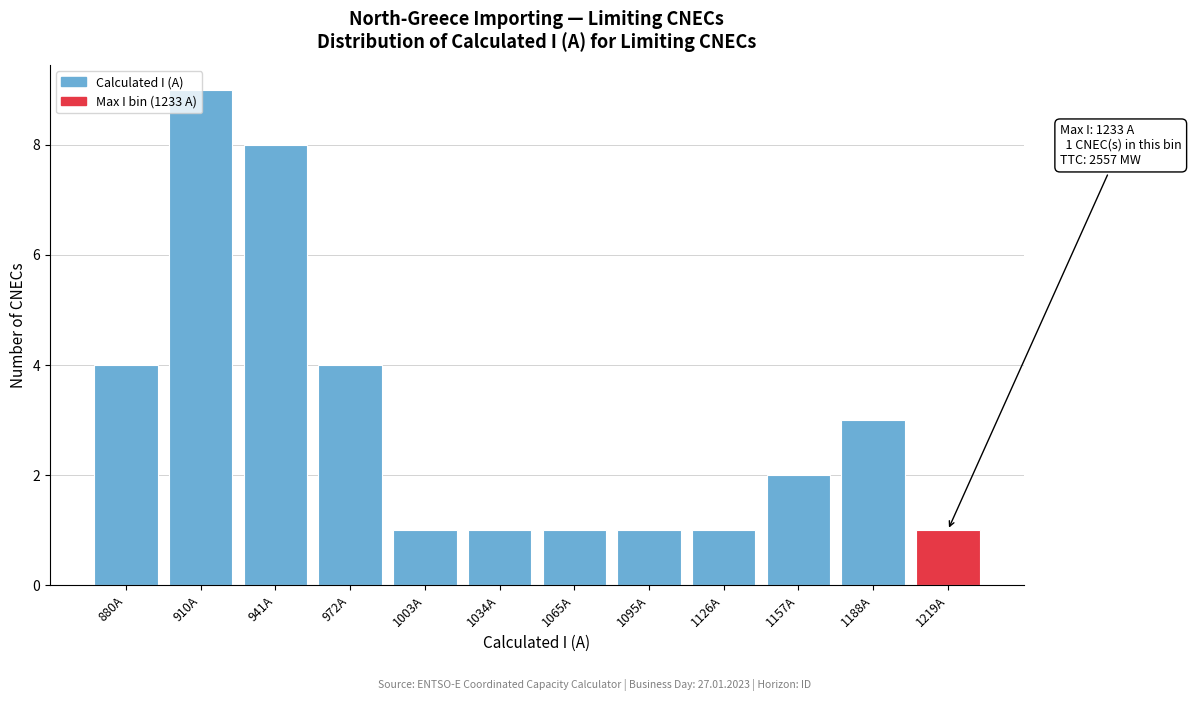

Which label corresponds to the largest value in the chart?

910A